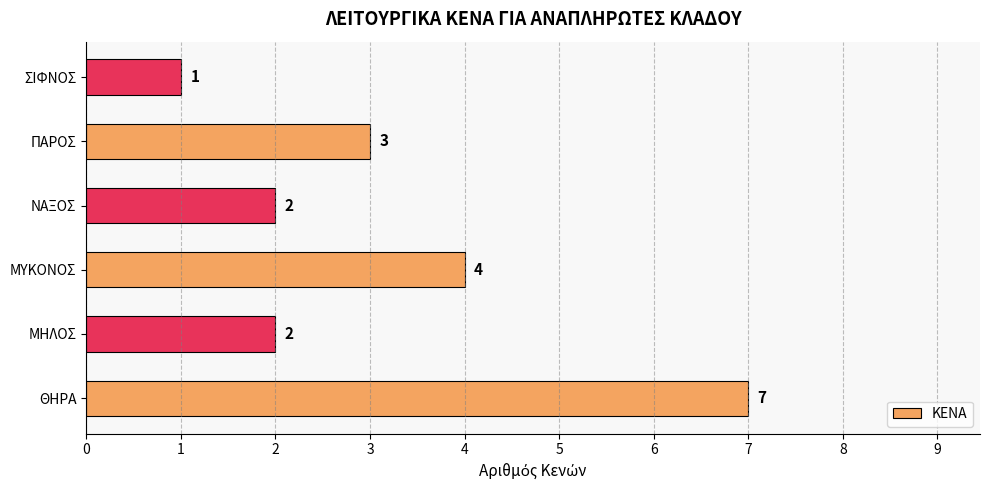

What is the average value?

3